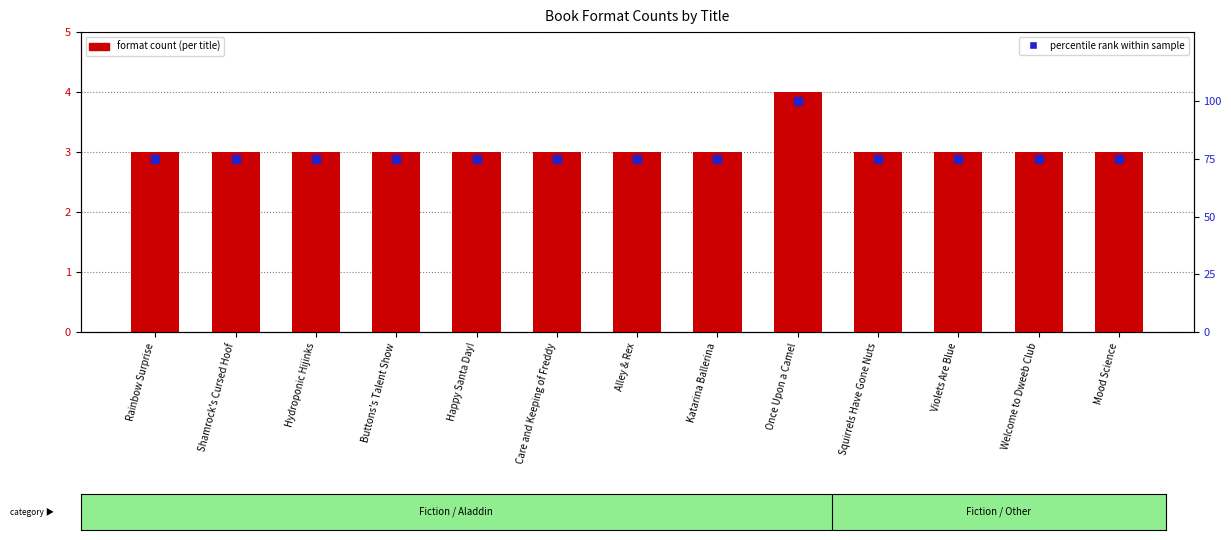

Which series has the largest Y range (max minus min)?

percentile rank